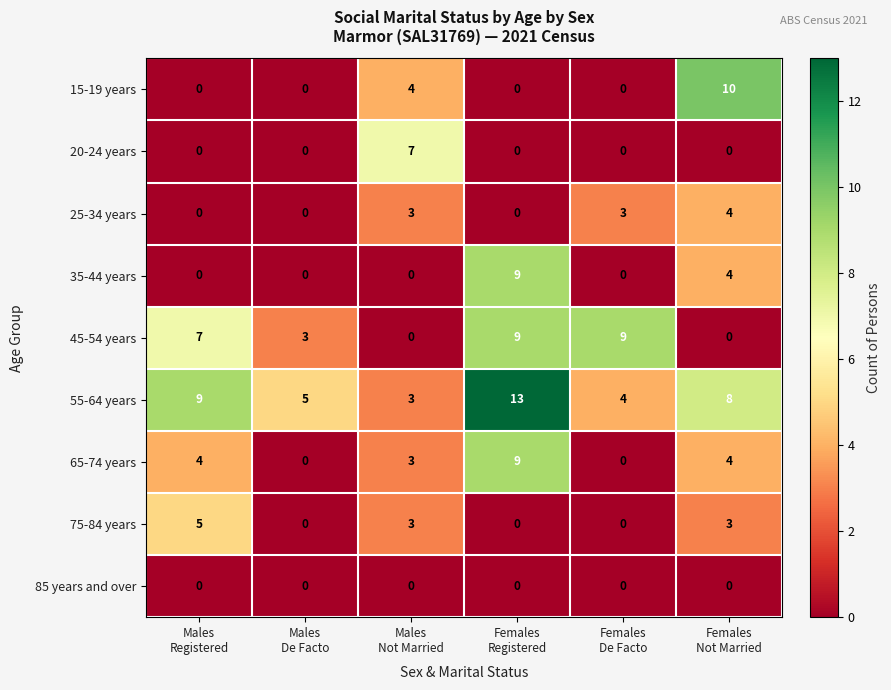

Which series has the largest total across all categories?

55-64 years